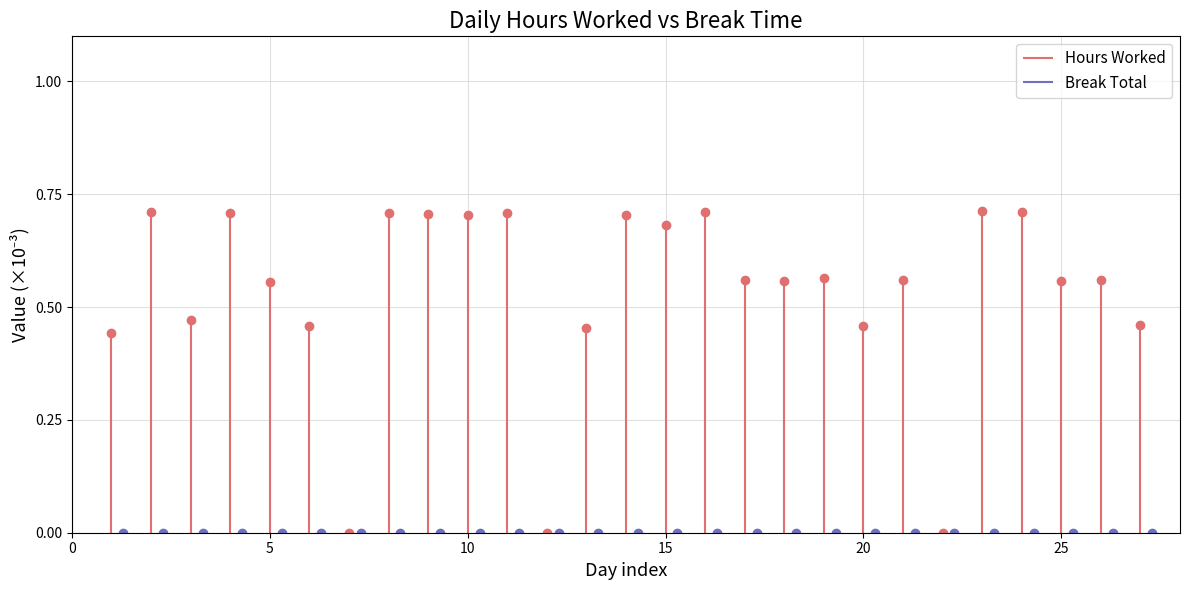

Between 12 and 7, which is larger?

12